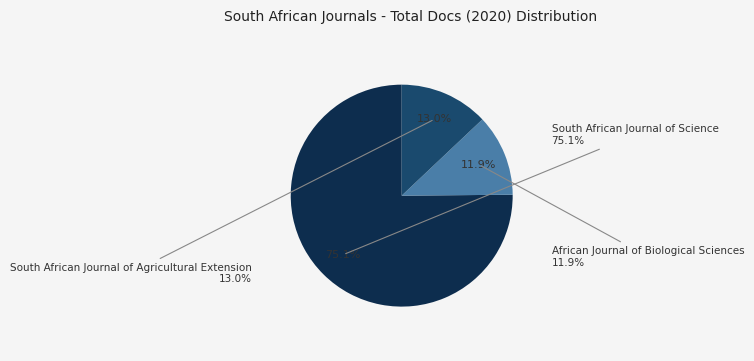

Is the sum of South African Journal of Agricultural Extension and South African Journal of Science greater than half?

Yes